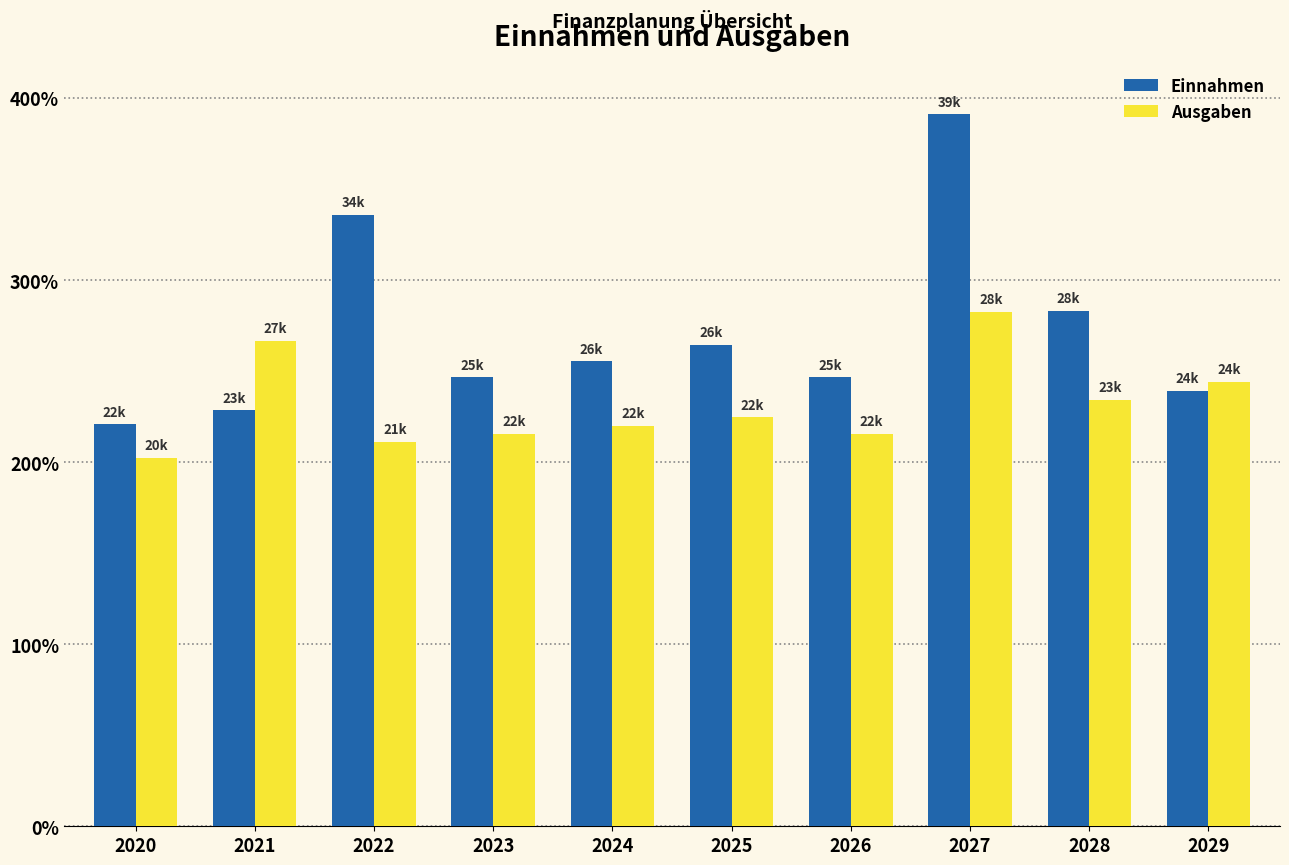

Does the chart contain any negative values?

No